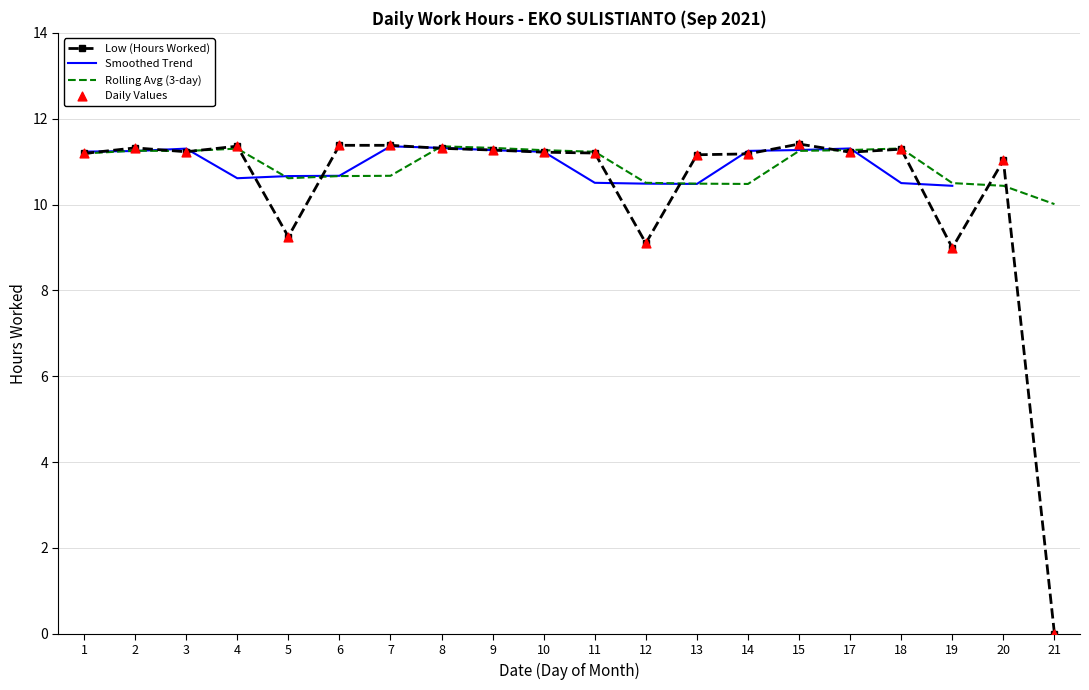

Is the value of Smoothed Trend at 1 greater than the value of Daily Values at 10?

Yes